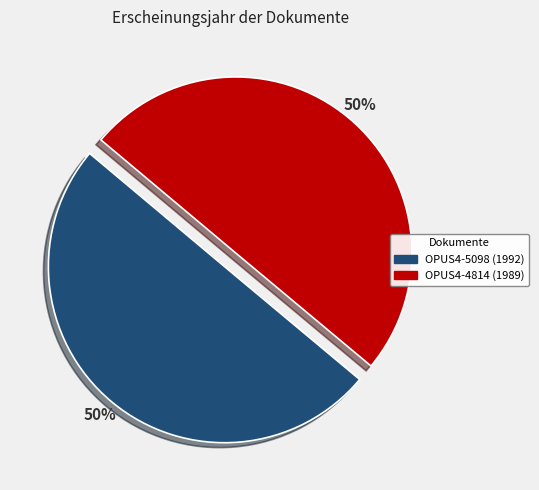

Is it true that OPUS4-5098 is 50% of the pie?

True